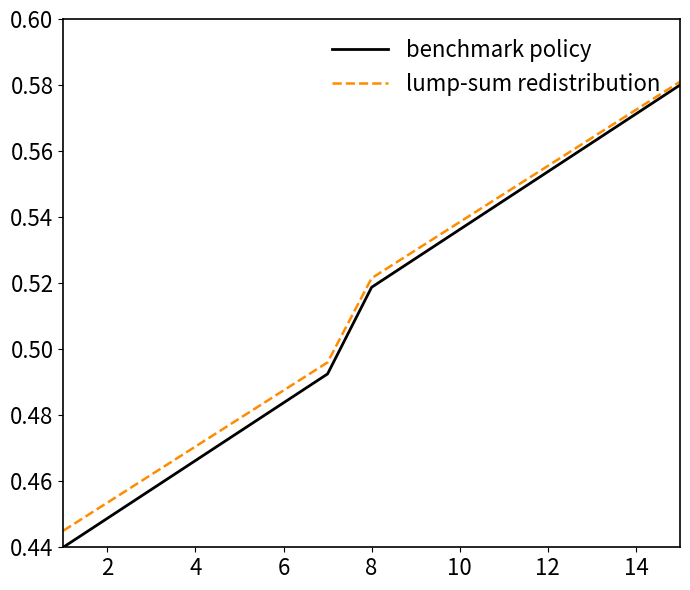

What is the difference between the maximum and minimum values in the lump-sum redistribution series?

0.1